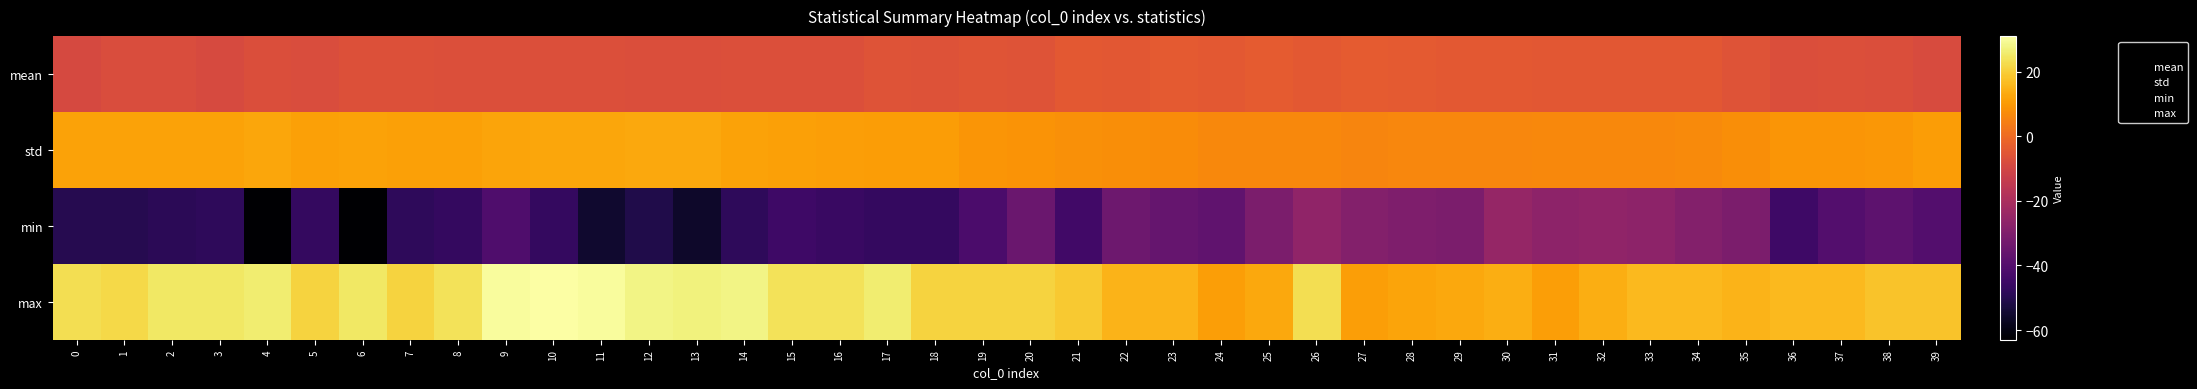

Which series has the largest range (max minus min)?

min